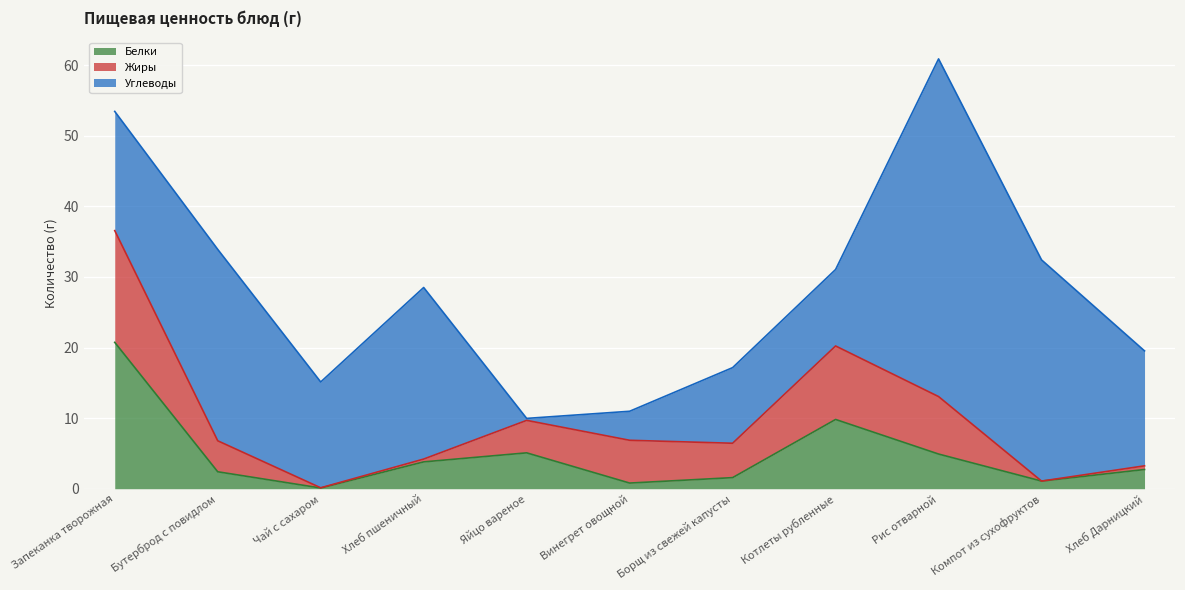

What position from the left is Чай с сахаром?

3